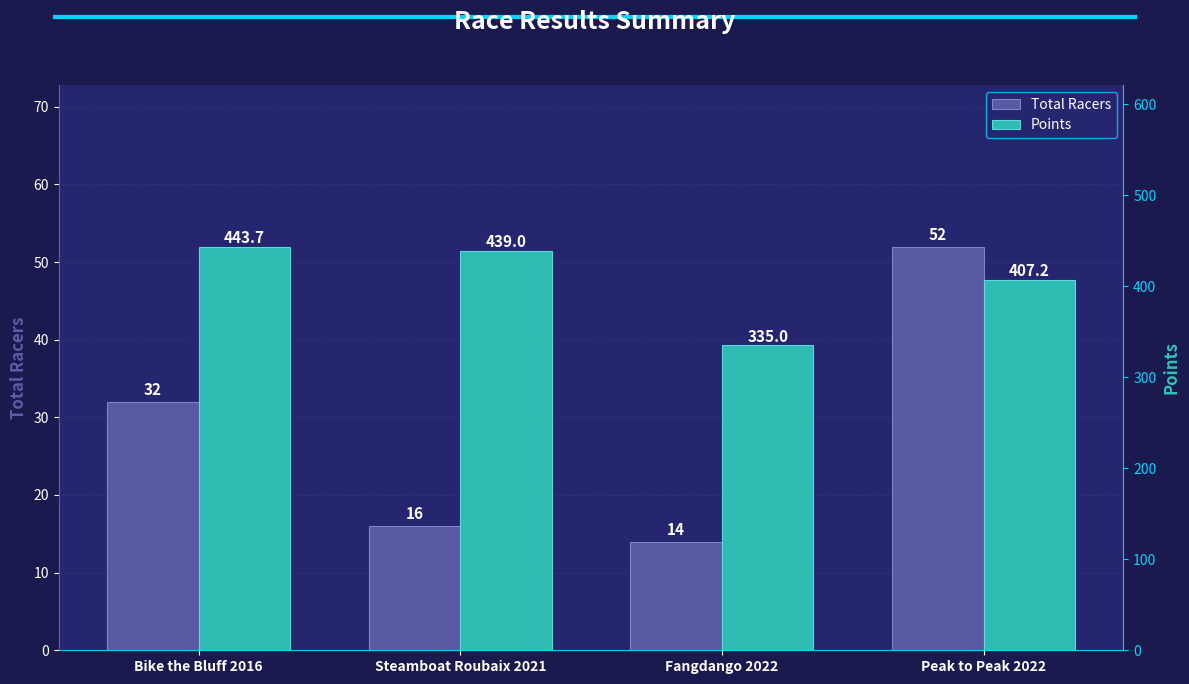

At which category is the sum across all series the highest?

Bike the Bluff 2016